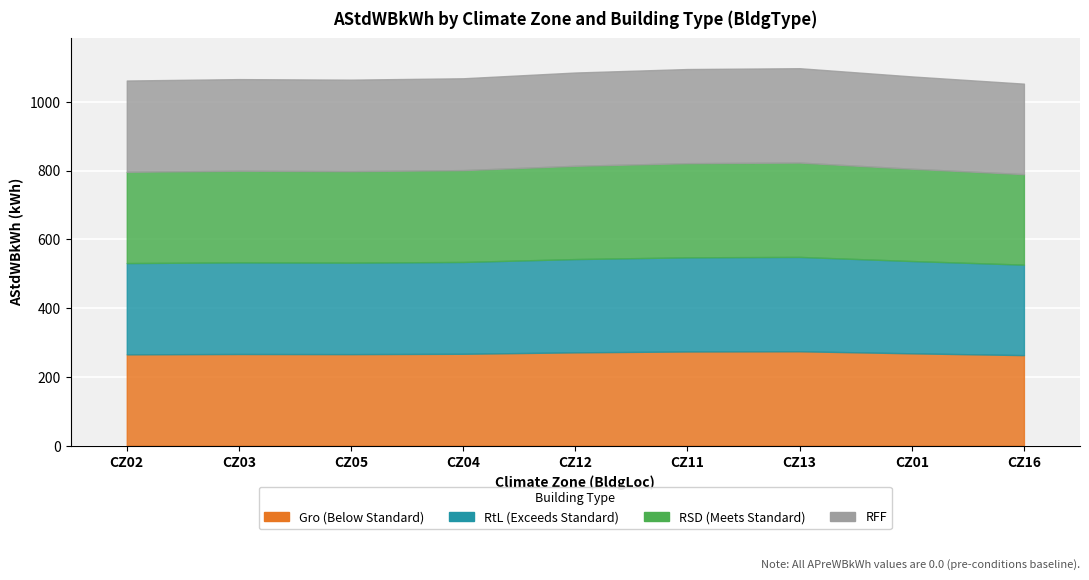

Rank the categories by RFF value from highest to lowest.

CZ13, CZ11, CZ12, CZ01, CZ04, CZ03, CZ05, CZ02, CZ16